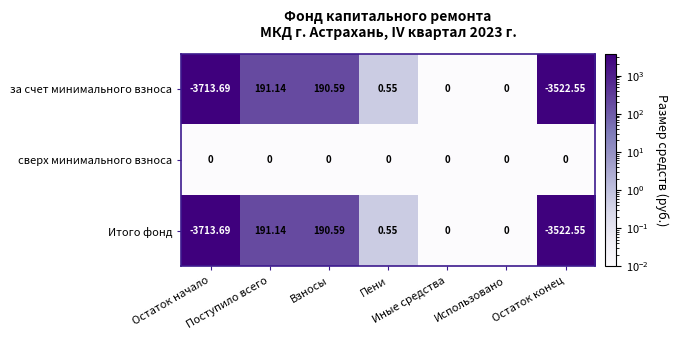

What is the spread (max minus min) of values at Взносы?

190.6